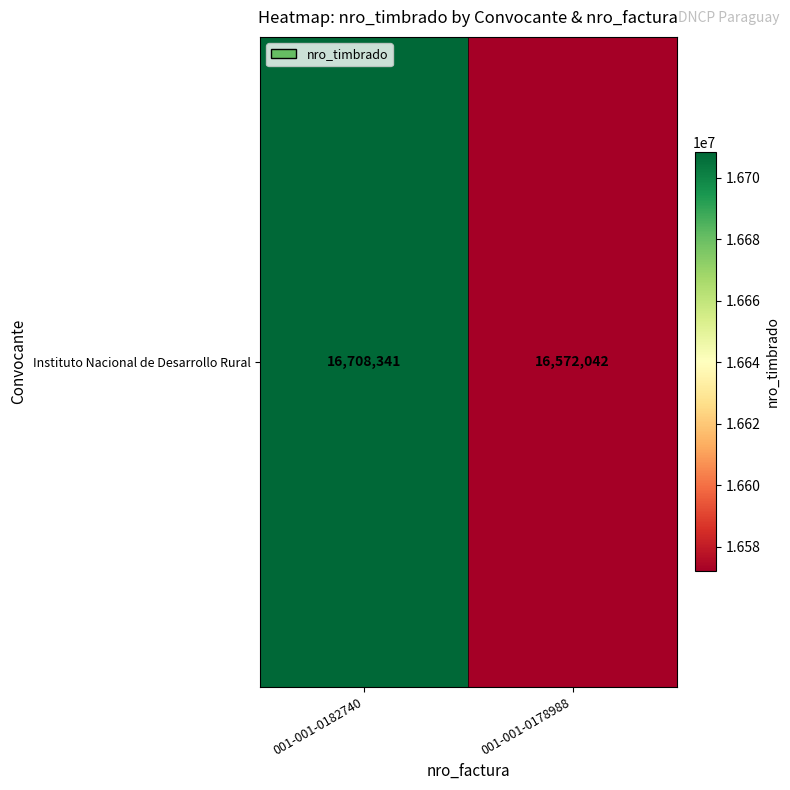

True or false: the data shows 16708341 at 001-001-0182740.

True